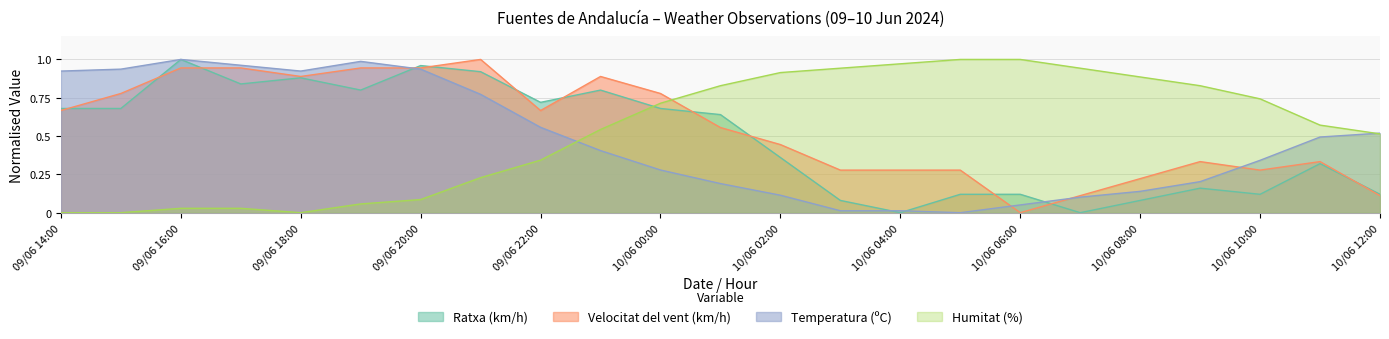

What is the sum of all Humitat (%) values?

12.2